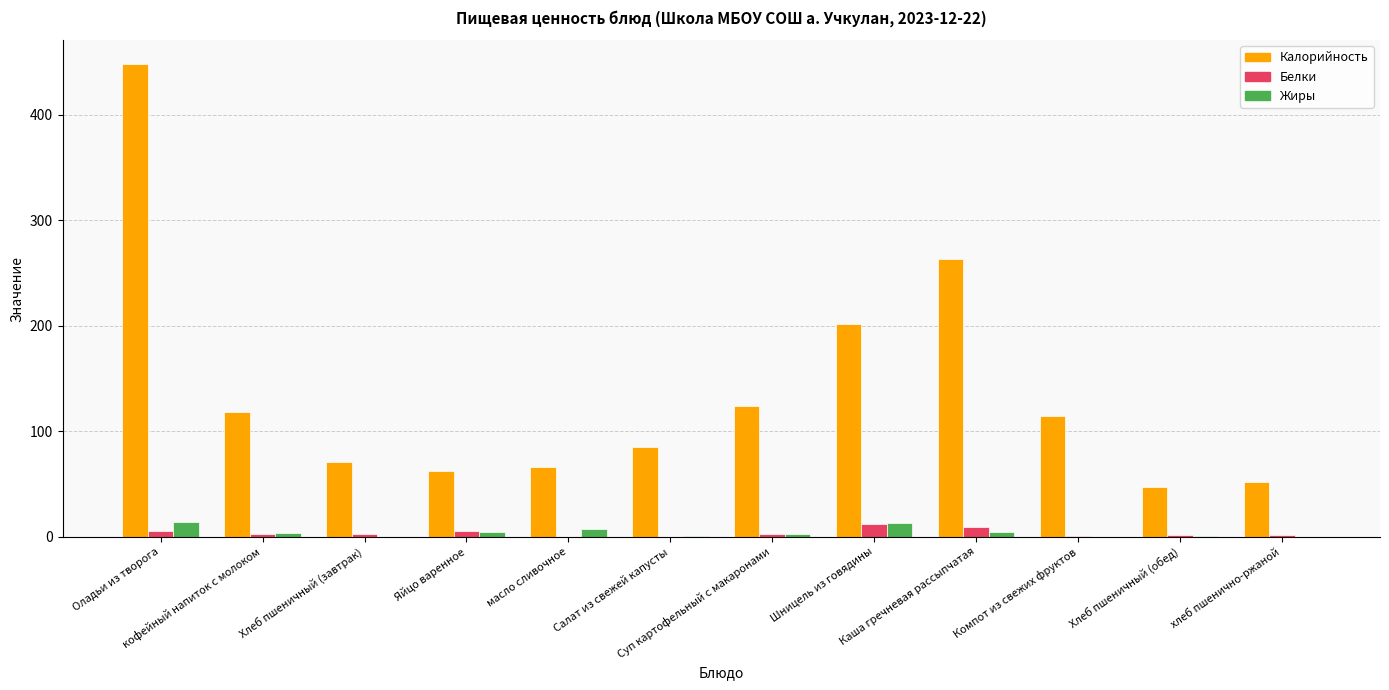

Which series has the largest total across all categories?

Калорийность